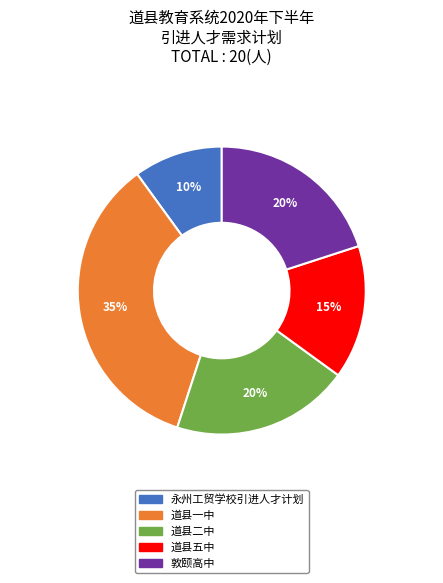

Which category has the biggest portion of the pie?

道县一中